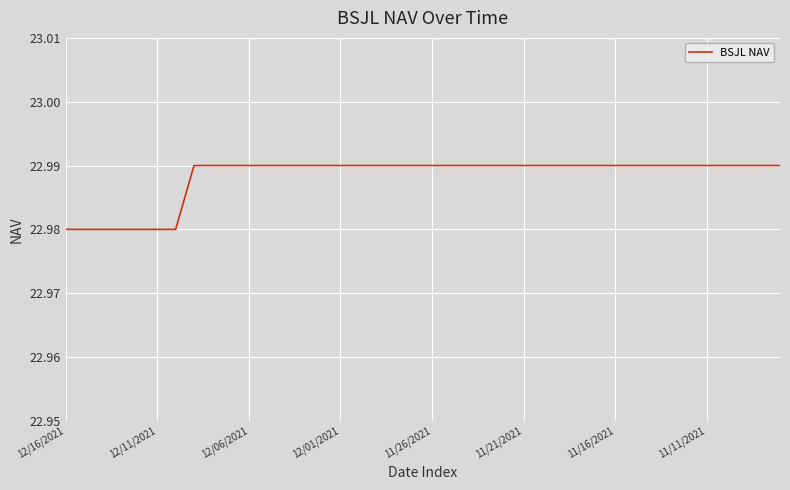

How many lines are shown in the chart?

1